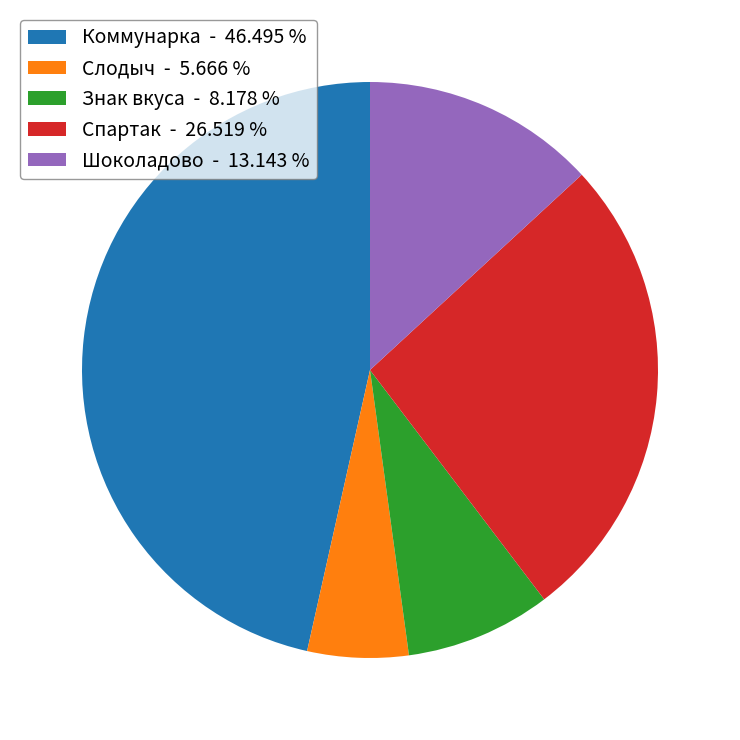

Rank the categories by value from highest to lowest.

Коммунарка - 46.495 %, Спартак - 26.519 %, Шоколадово - 13.143 %, Знак вкуса - 8.178 %, Слодыч - 5.666 %